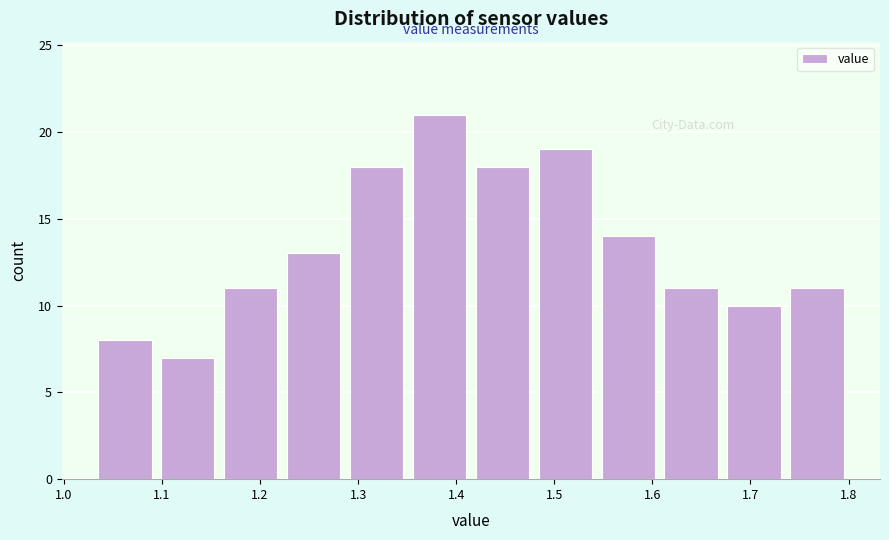

How tall is the bar that spans 1.22 to 1.29 on the x-axis? Neither the bar edges nor the heights are printed on the chart, so give them approximately, as read against the axes.

13